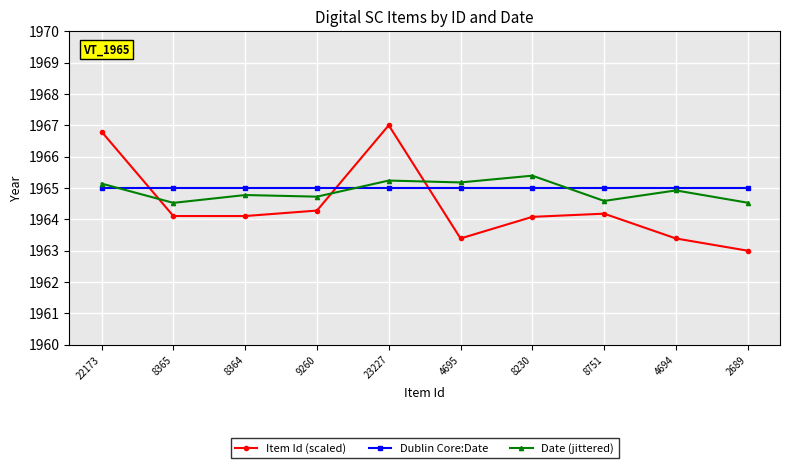

Count the number of data series in this chart.

3